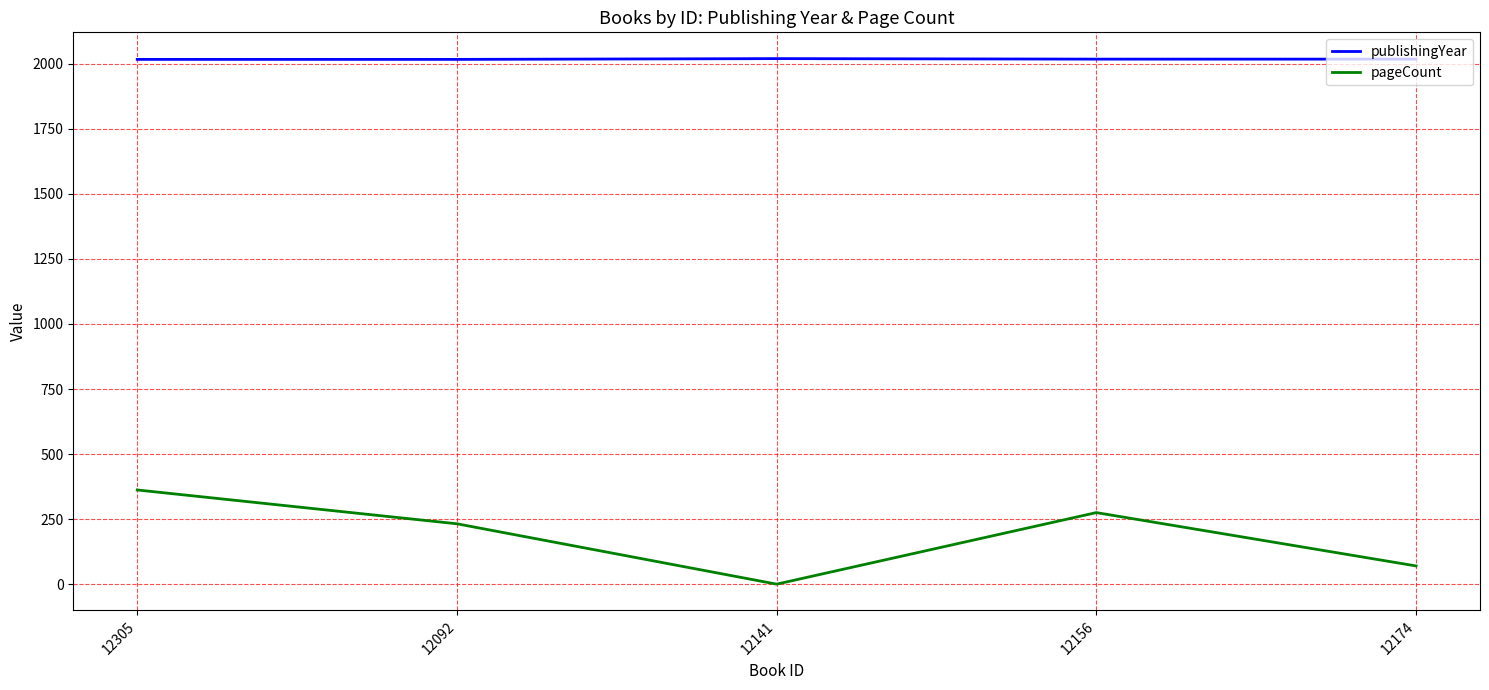

Rank the series by their average value, from lowest to highest.

pageCount, publishingYear